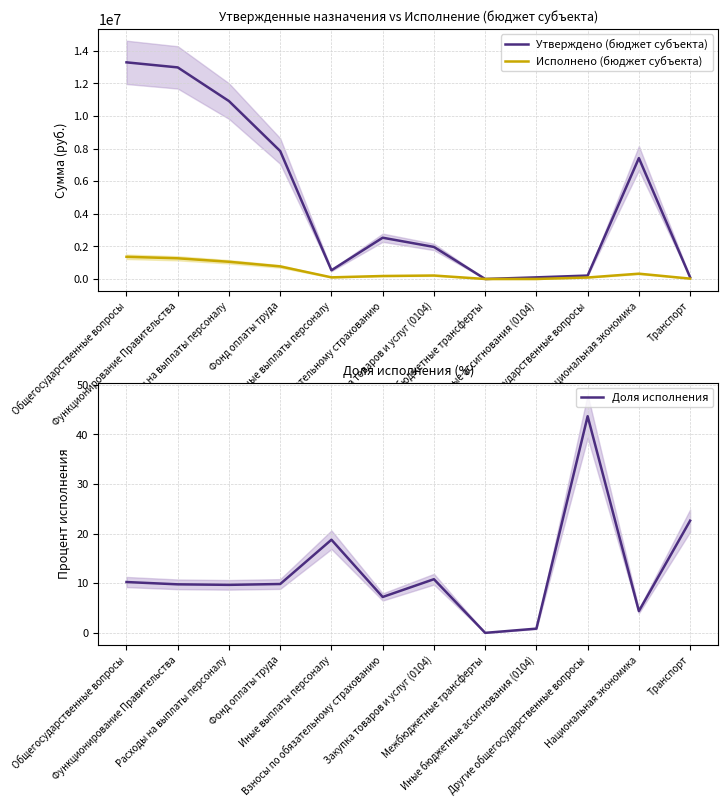

Between Иные выплаты персоналу and Национальная экономика, which is larger?

Национальная экономика